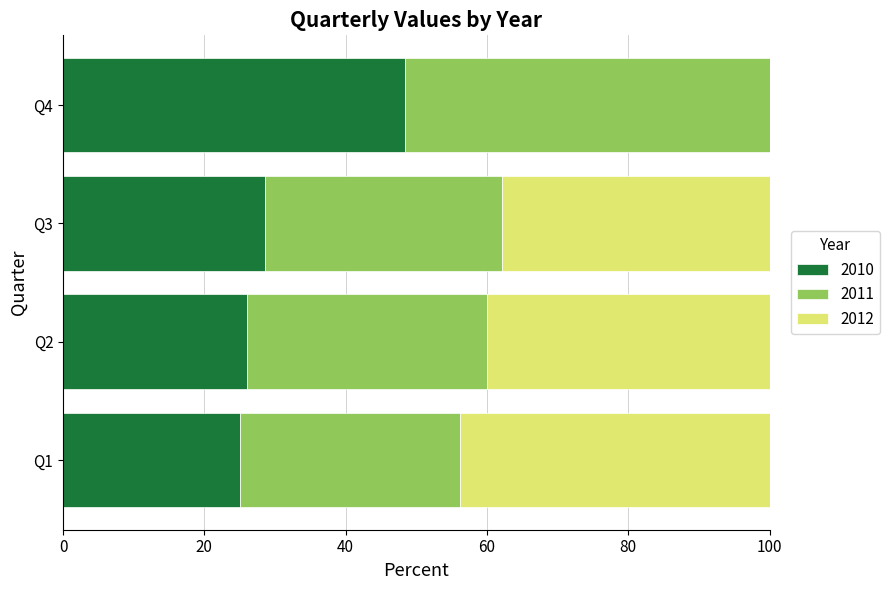

At which label does 2010 reach its peak?

Q4